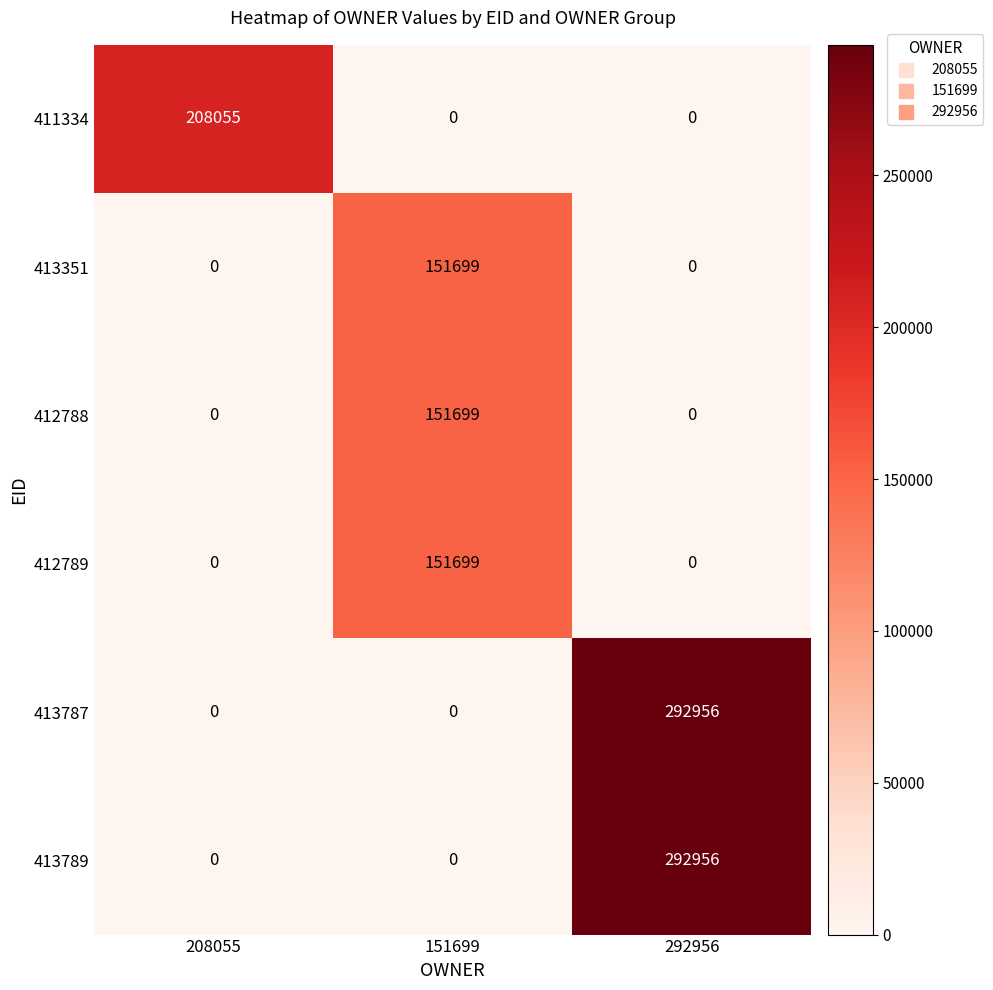

Reading left to right, transcribe all the data shown in this chart.

411334: 208055=208055	151699=0	292956=0
413351: 208055=0	151699=151699	292956=0
412788: 208055=0	151699=151699	292956=0
412789: 208055=0	151699=151699	292956=0
413787: 208055=0	151699=0	292956=292956
413789: 208055=0	151699=0	292956=292956